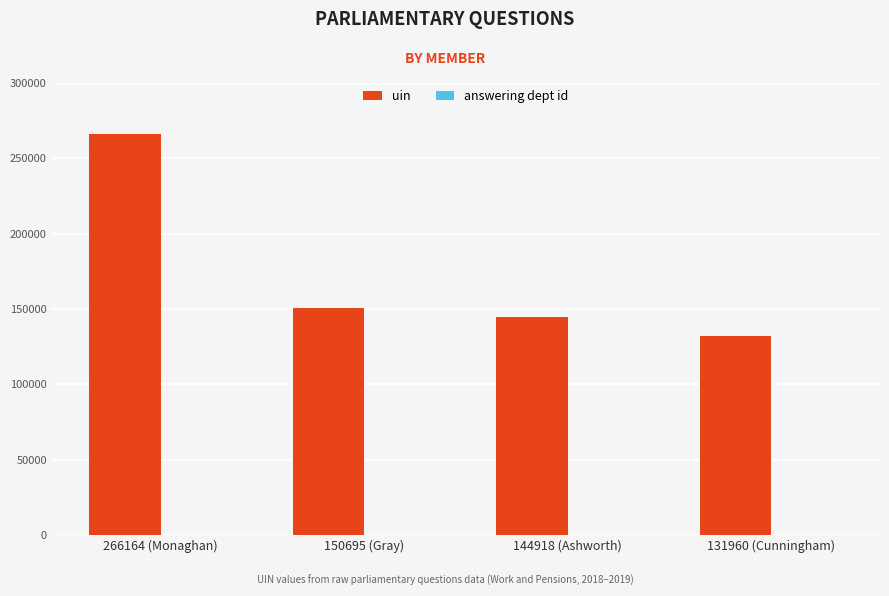

The value of uin at 144918 (Ashworth) is 240395. True or false?

False